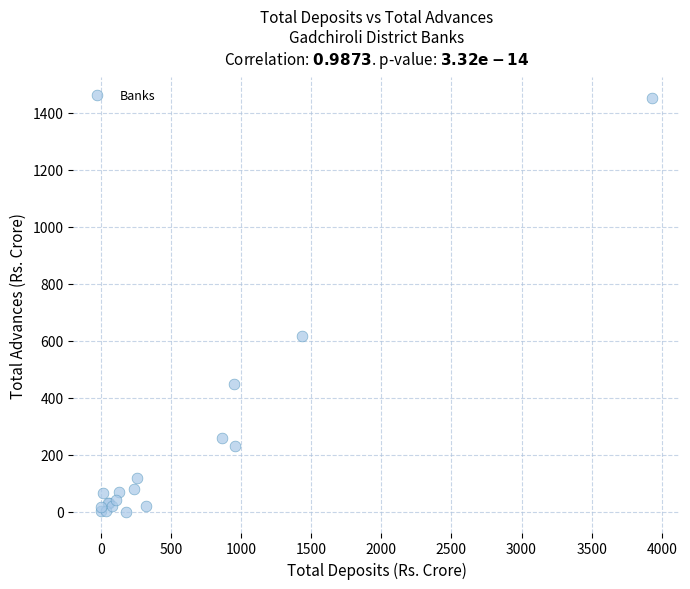

What Y value in the scatter plot is closest to 725?

616.5